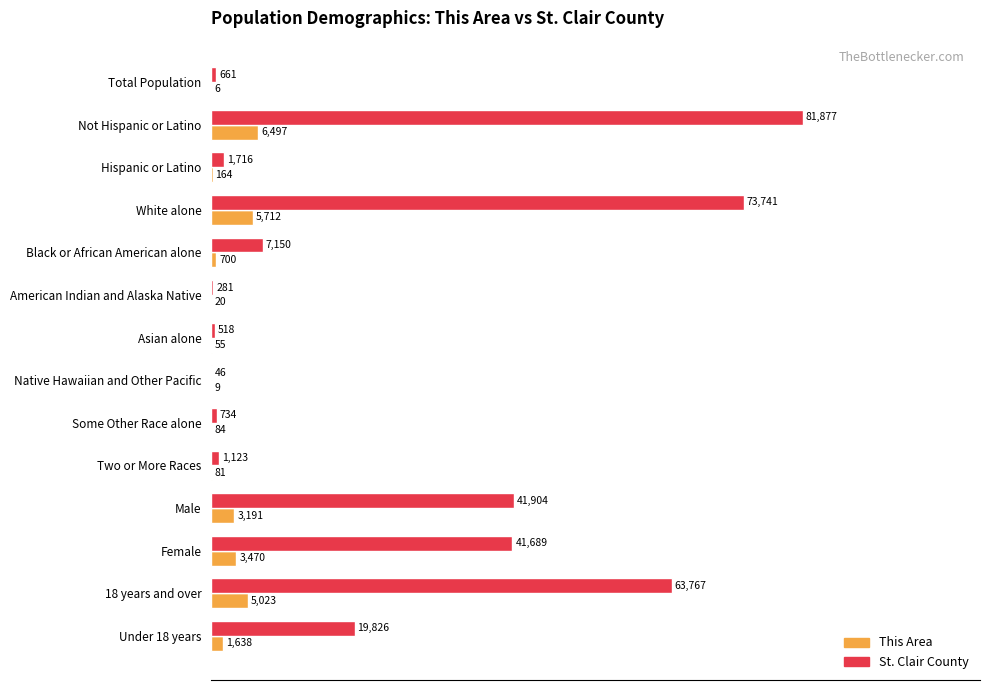

What are all the series names shown in the legend?

This Area, St. Clair County